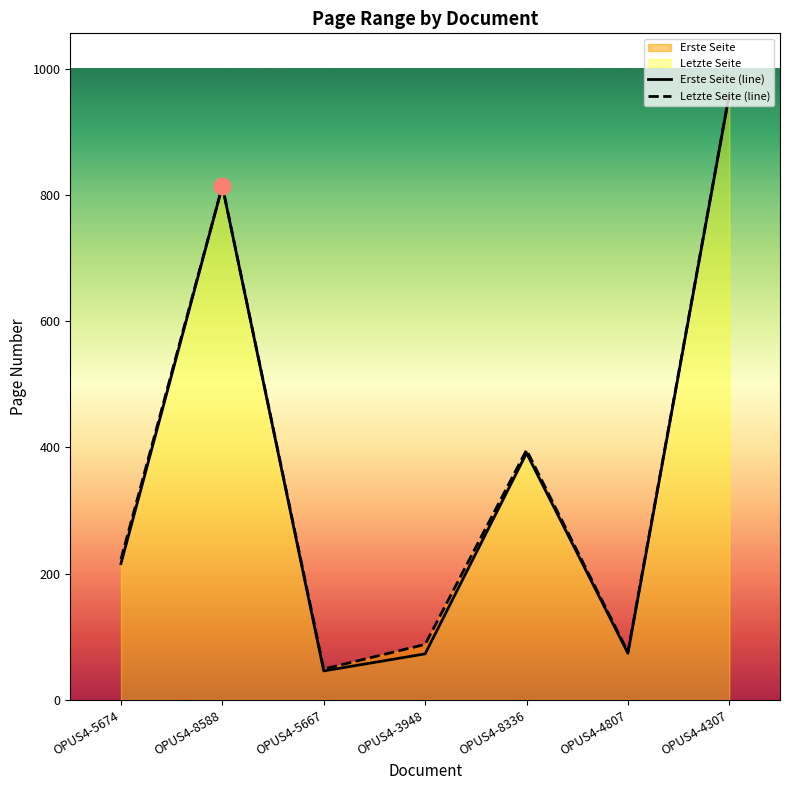

How many lines are shown in the chart?

2